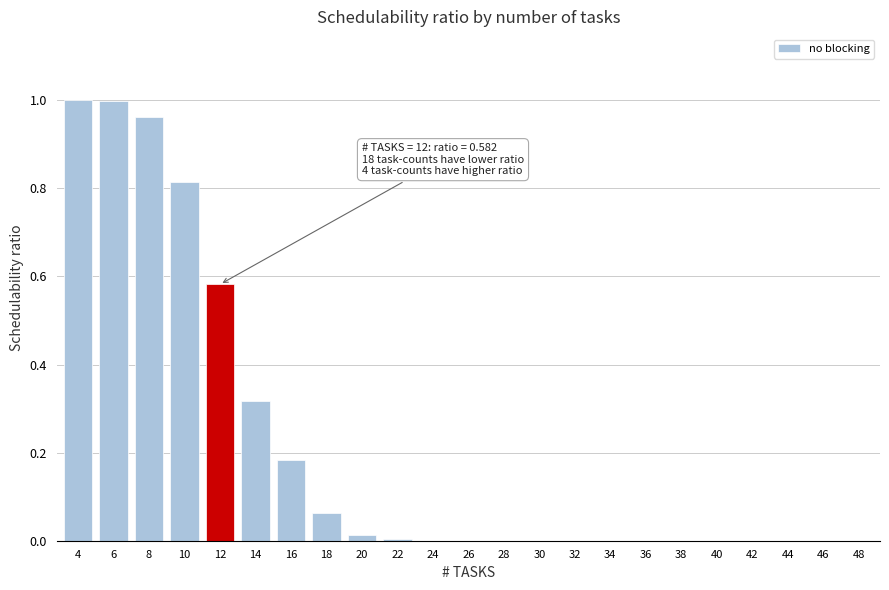

What is the change in value from 14 to 38?

-0.3